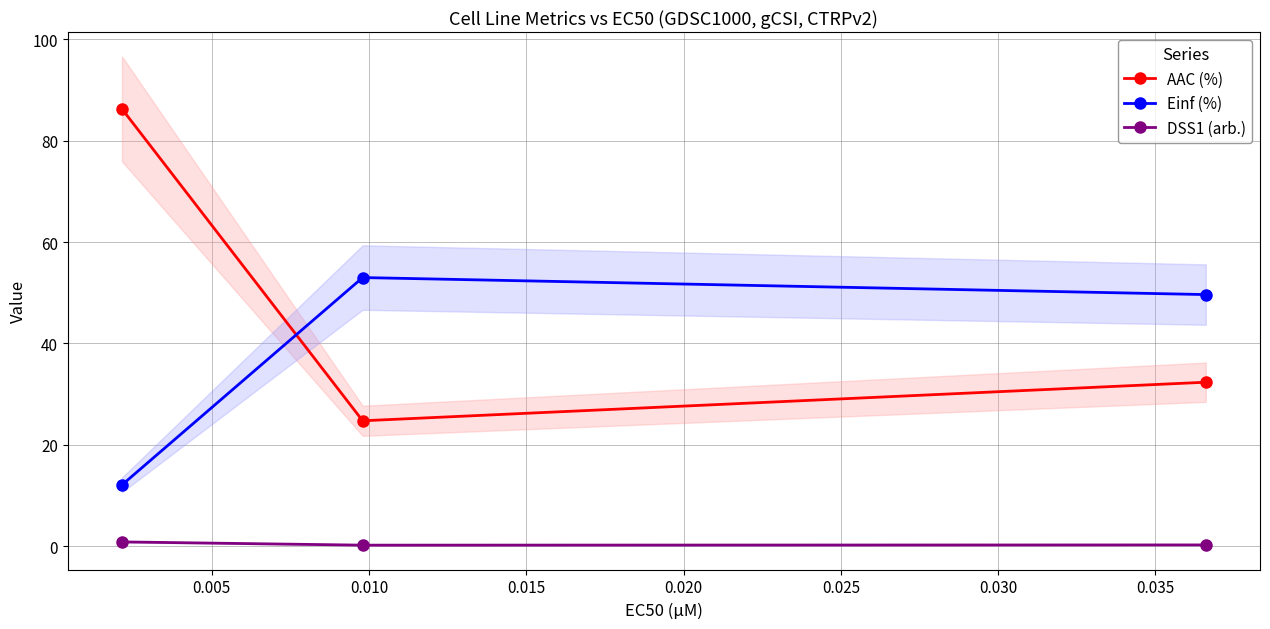

How many data points in Einf (%) are less than 49?

1